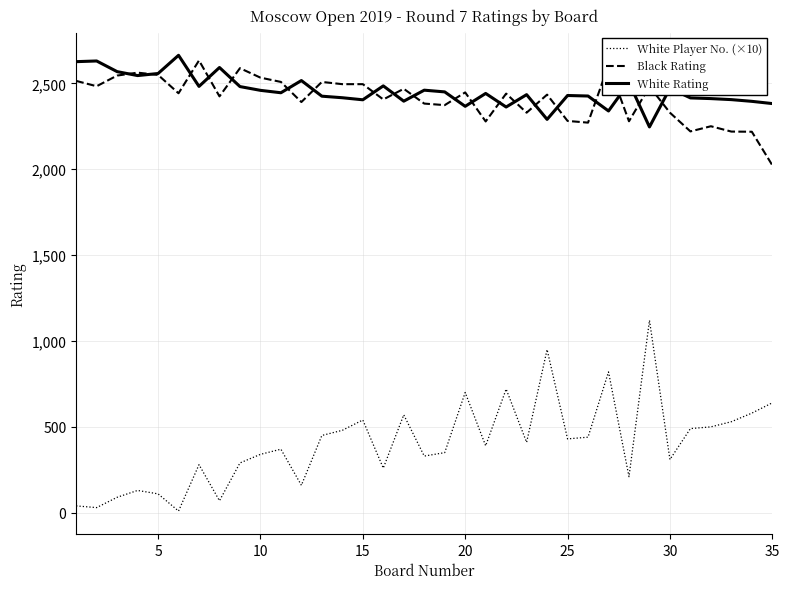

True or false: White Player No. (×10) and Black Rating intersect in this chart.

False